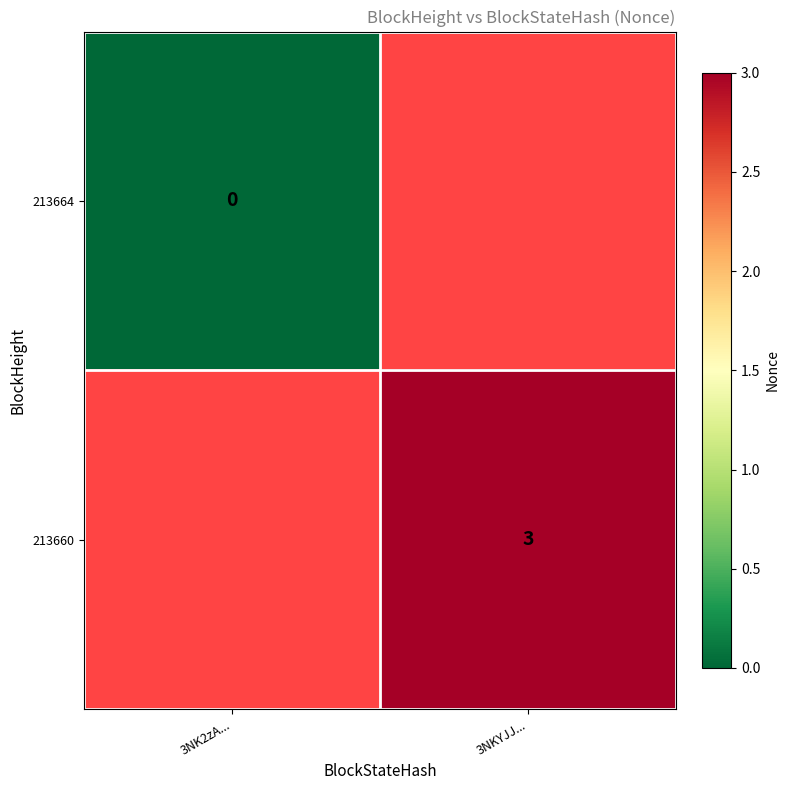

Is the value of 213660 at 3NKYJJ... greater than the value of 213664 at 3NK2zA...?

Yes